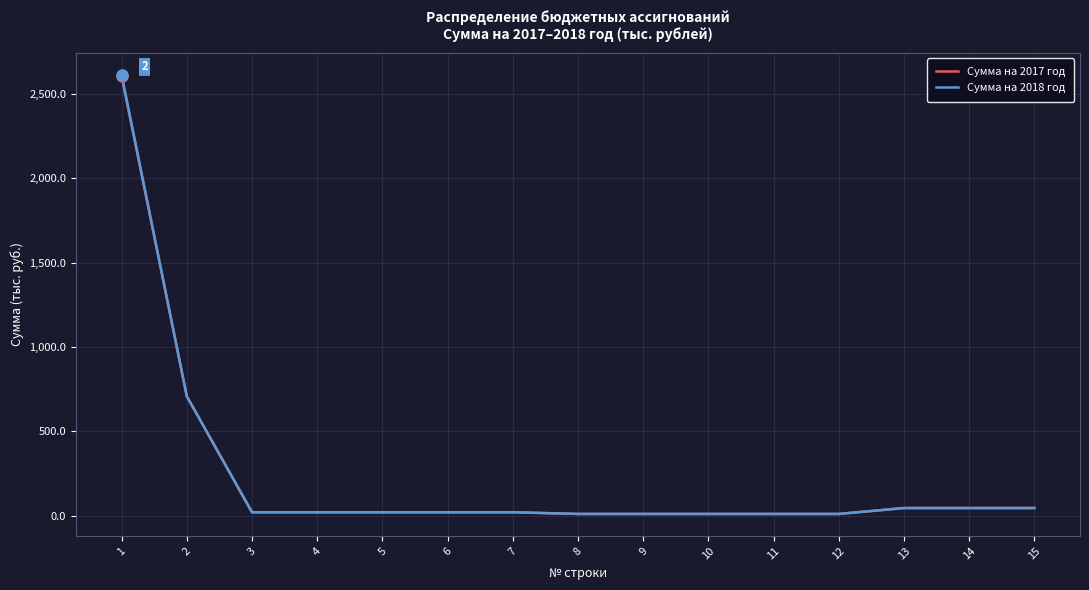

Is the value of Сумма на 2018 год at 7 greater than the value of Сумма на 2017 год at 2?

No